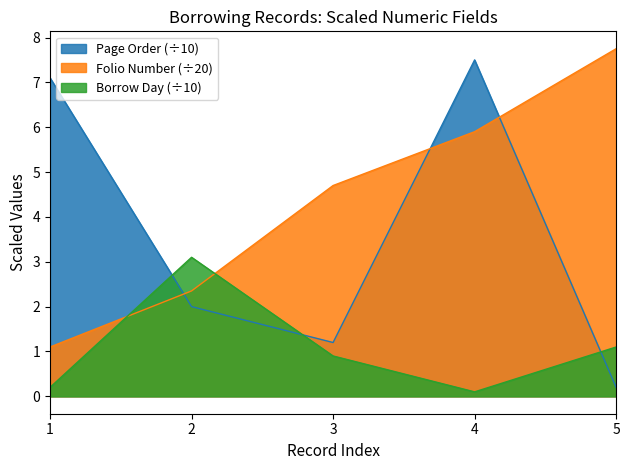

How many categories are shown in the chart?

5